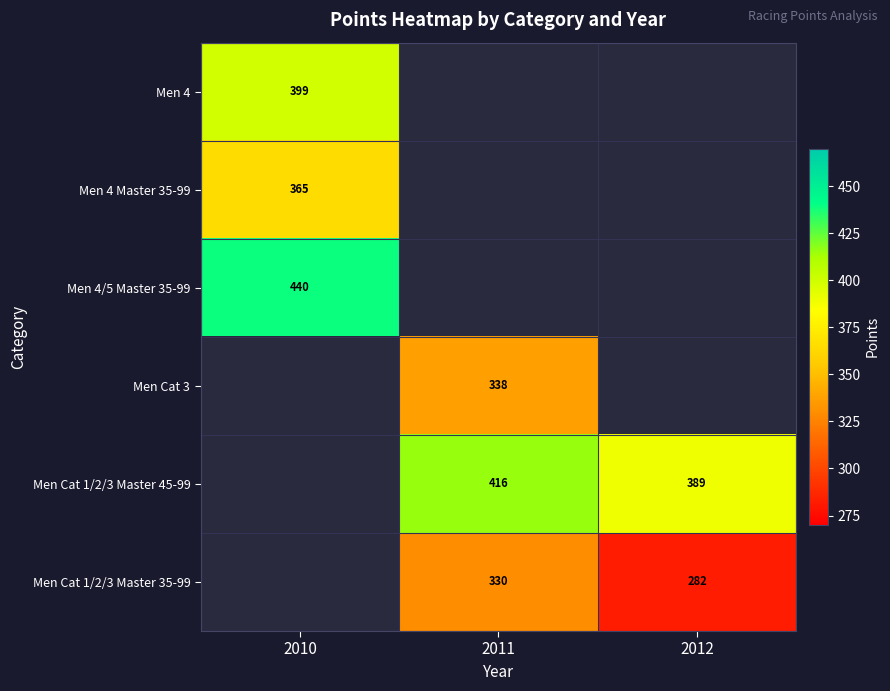

What is the maximum value shown in the chart?

439.5